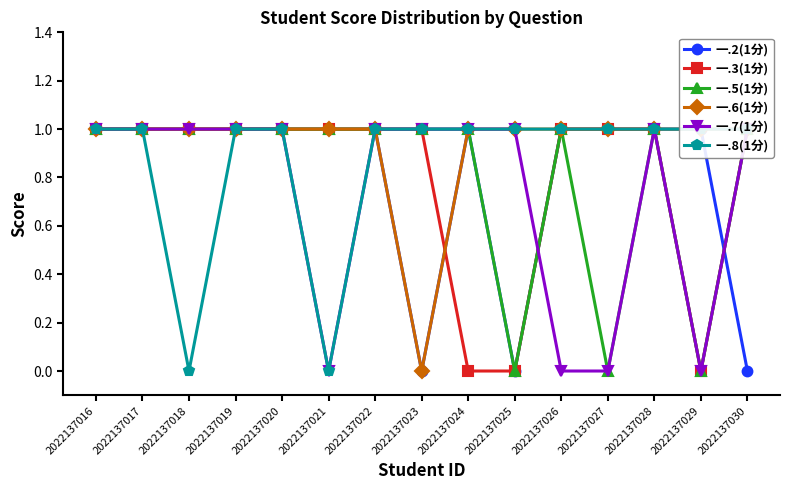

Count the 一.6(1分) values in the range 1 to 2.

14